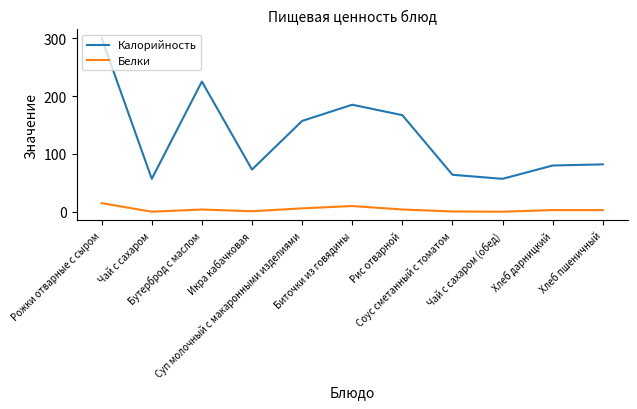

Where is the first local maximum for Калорийность?

Бутерброд с маслом